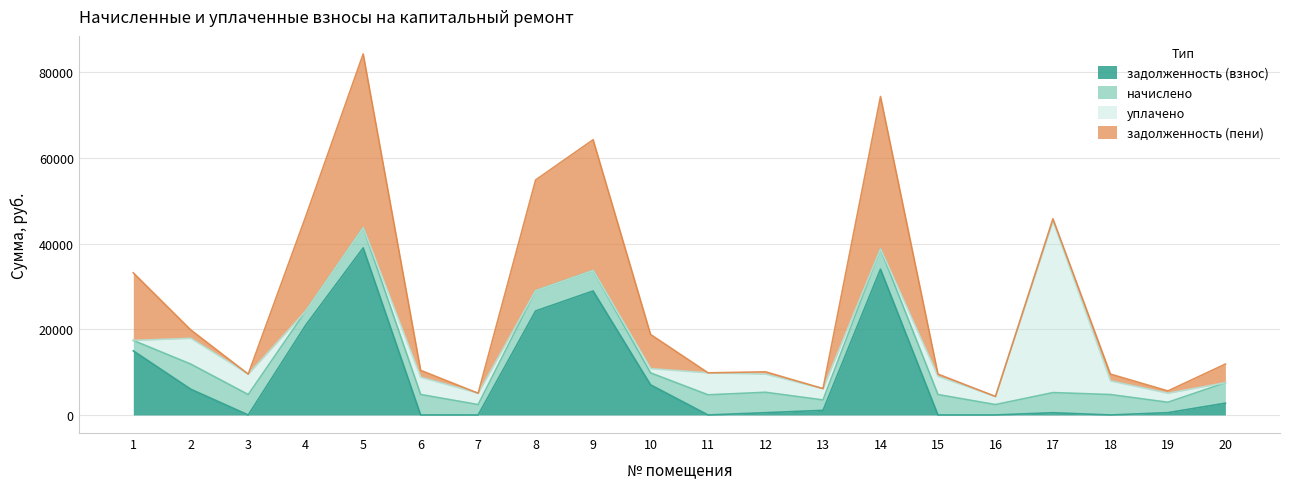

Where is the first local minimum for задолженность (пени)?

3